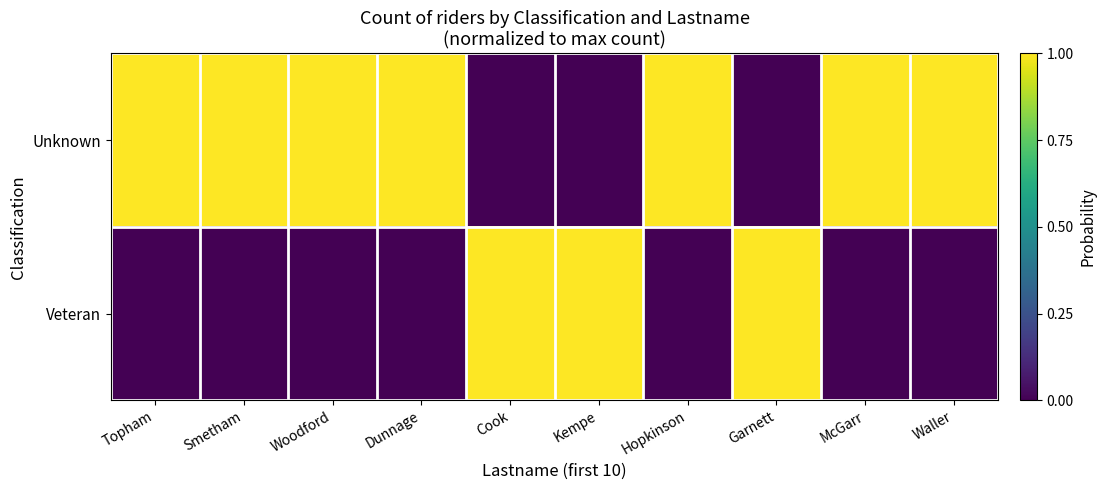

Reading left to right, what are all the values shown in this chart?

Unknown: Topham=1	Smetham=1	Woodford=1	Dunnage=1	Cook=0	Kempe=0	Hopkinson=1	Garnett=0	McGarr=1	Waller=1
Veteran: Topham=0	Smetham=0	Woodford=0	Dunnage=0	Cook=1	Kempe=1	Hopkinson=0	Garnett=1	McGarr=0	Waller=0